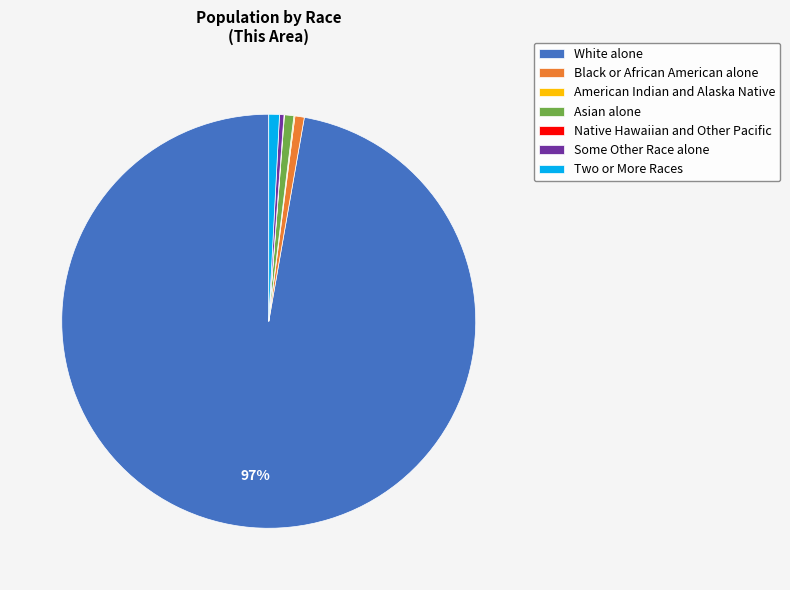

What is the majority slice?

White alone